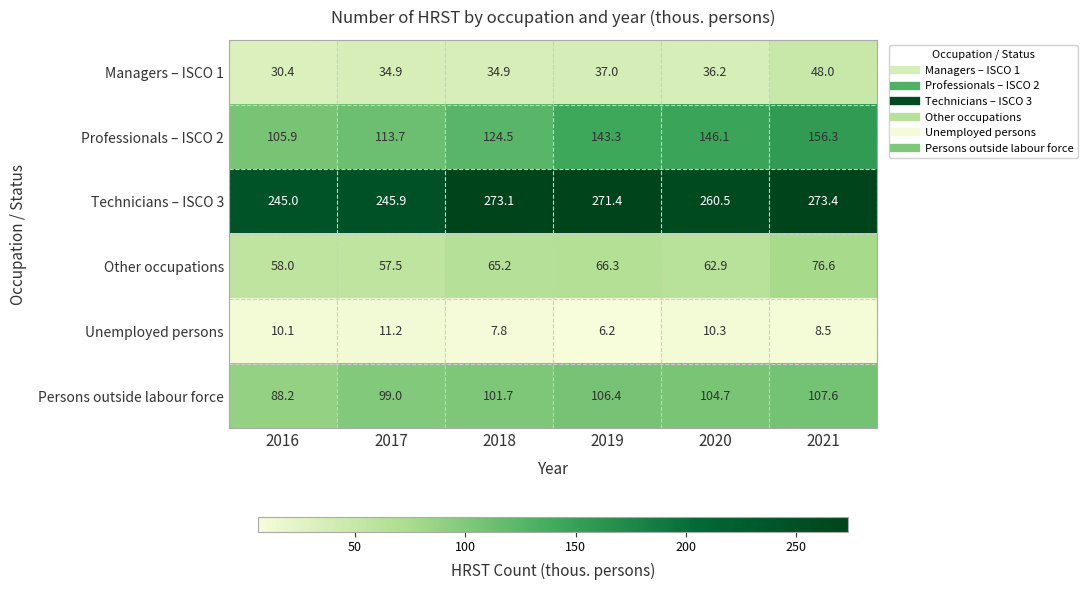

Which series has the largest total across all categories?

Technicians – ISCO 3